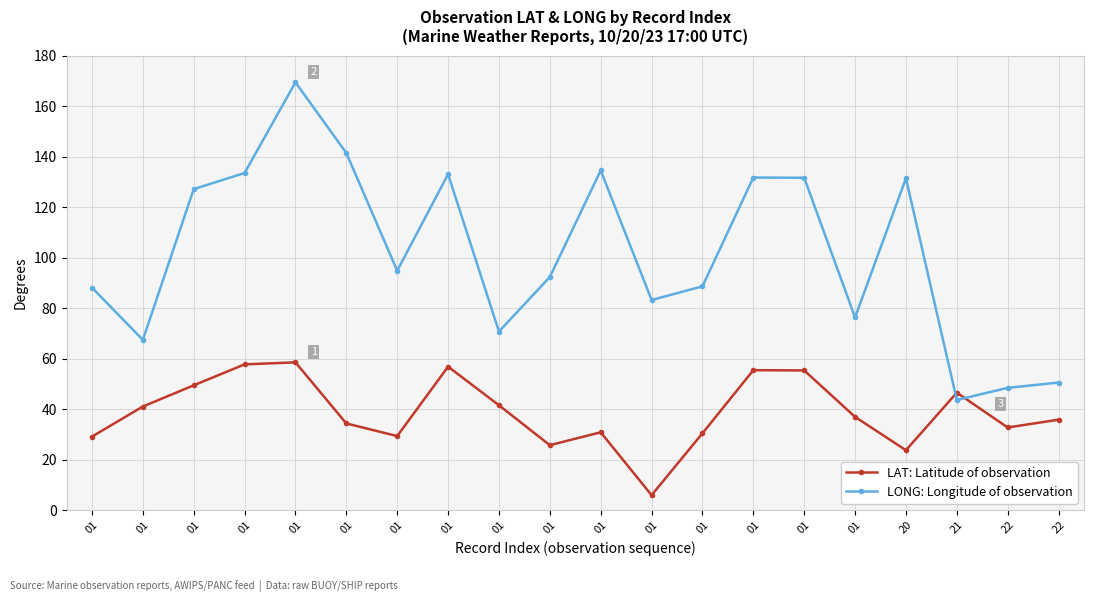

What is the difference between the highest and lowest values at 01?

59.0